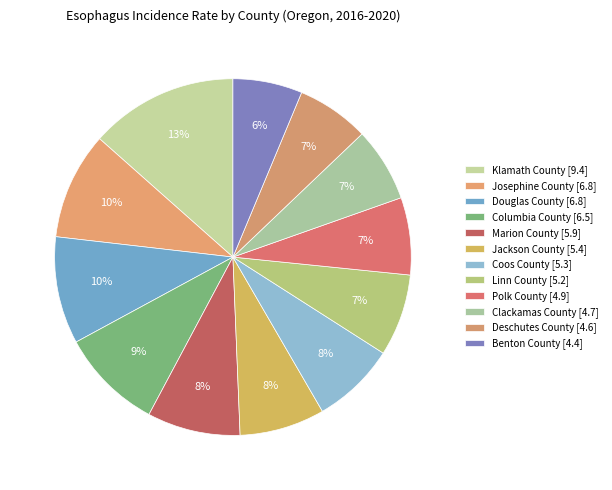

How many slices are in this pie chart?

12